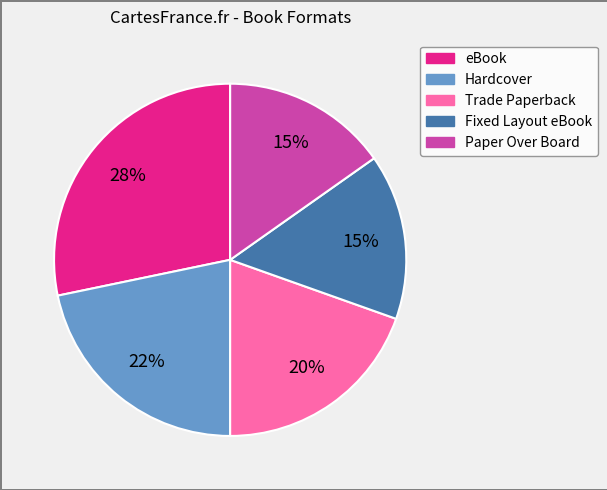

What percentage is the Paper Over Board slice, to the nearest percent?

15%